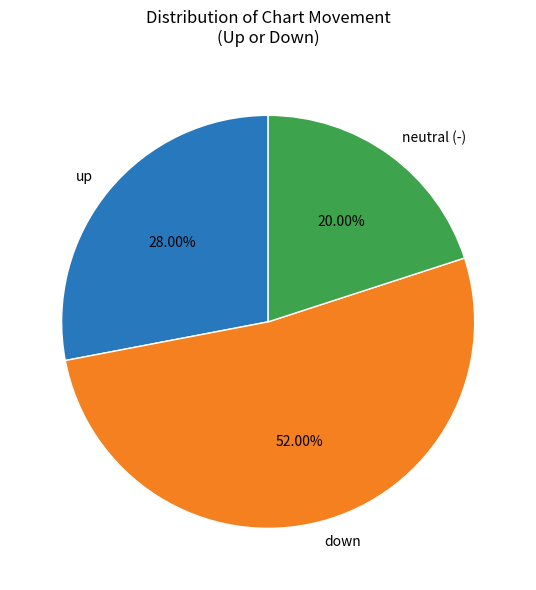

Does any single category account for the majority?

Yes